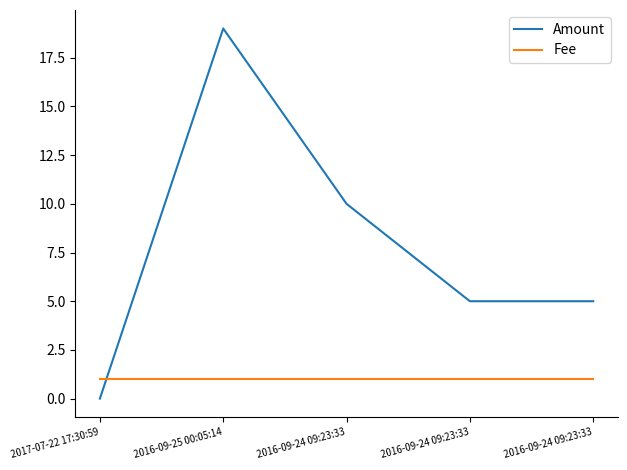

How many lines are shown in the chart?

2